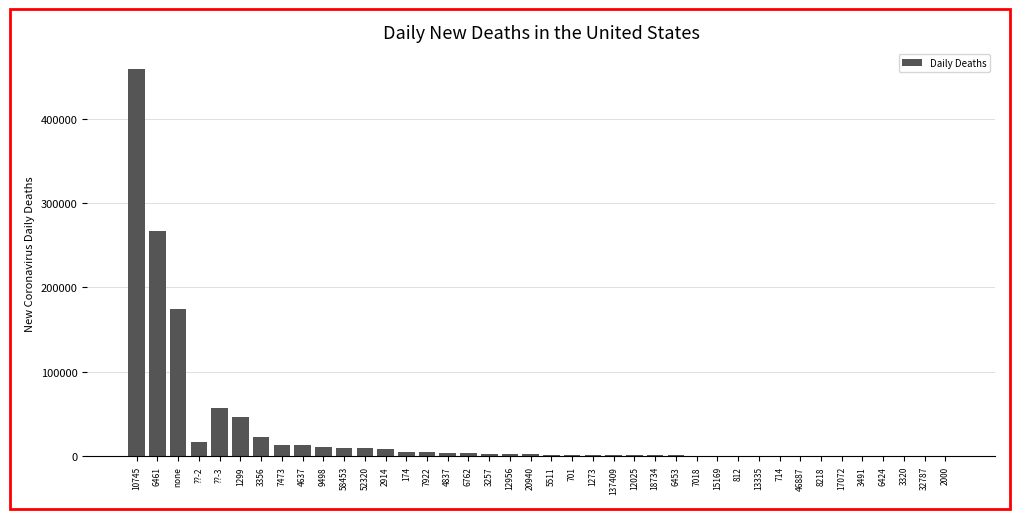

The value at ??-2 is 17391. True or false?

True